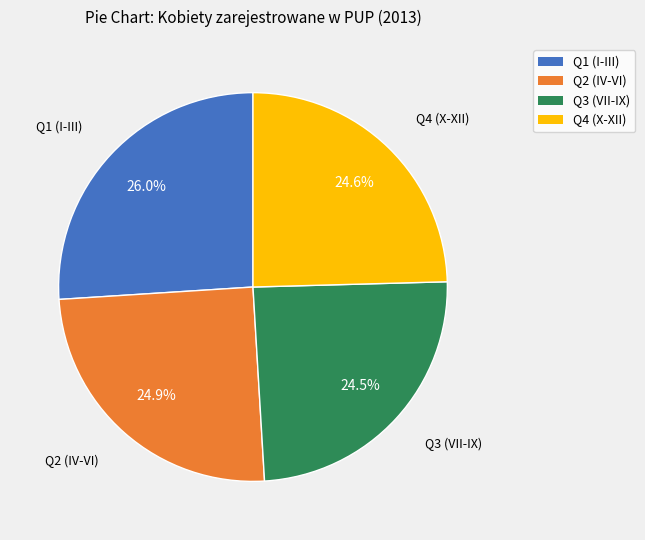

Does any single category account for the majority?

No